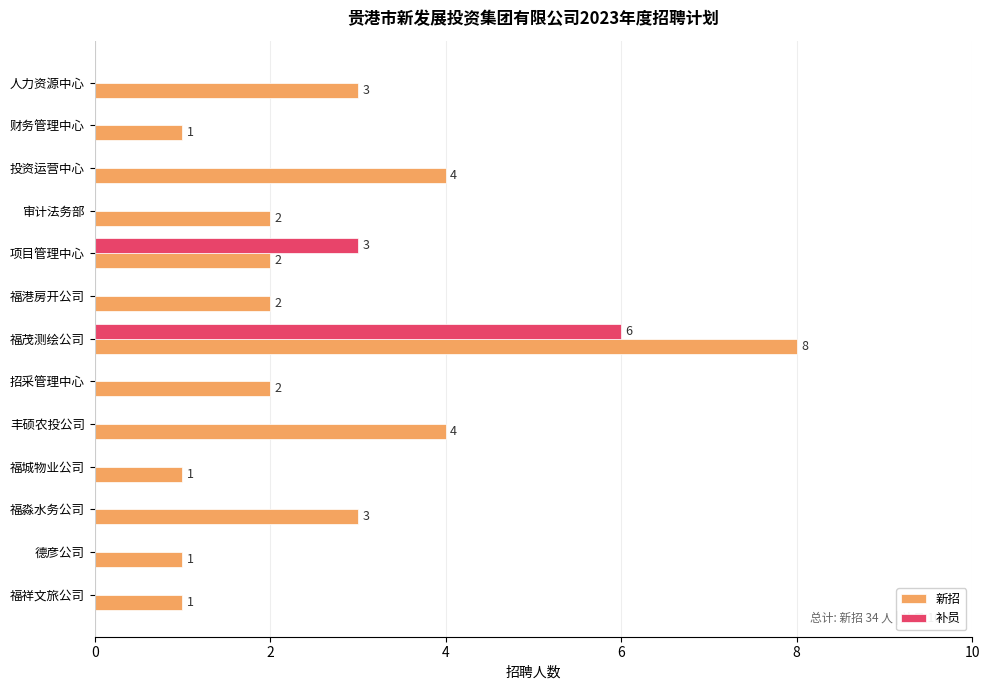

What are all the series names shown in the legend?

新招, 补员